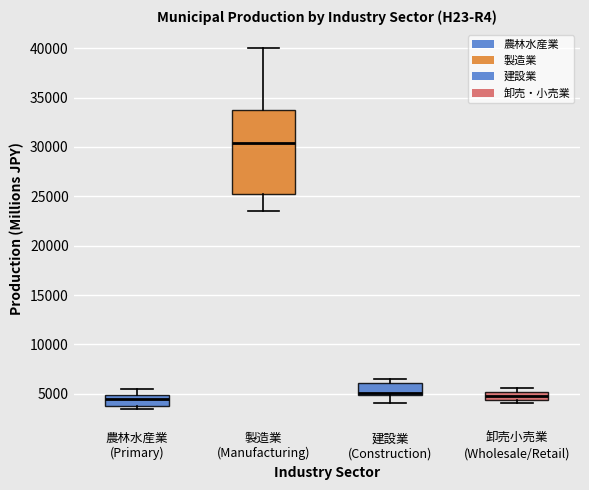

Which box is the tallest, from its lower edge to its upper edge?

製造業 (Manufacturing)